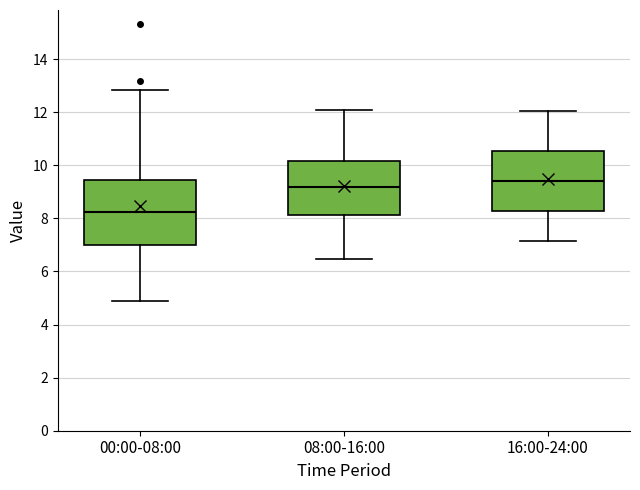

Which box's median line is the highest?

16:00-24:00